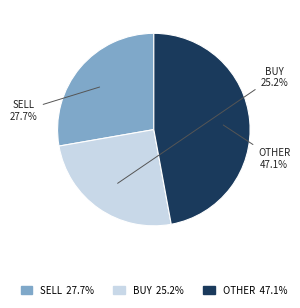

Does any single category account for the majority?

No